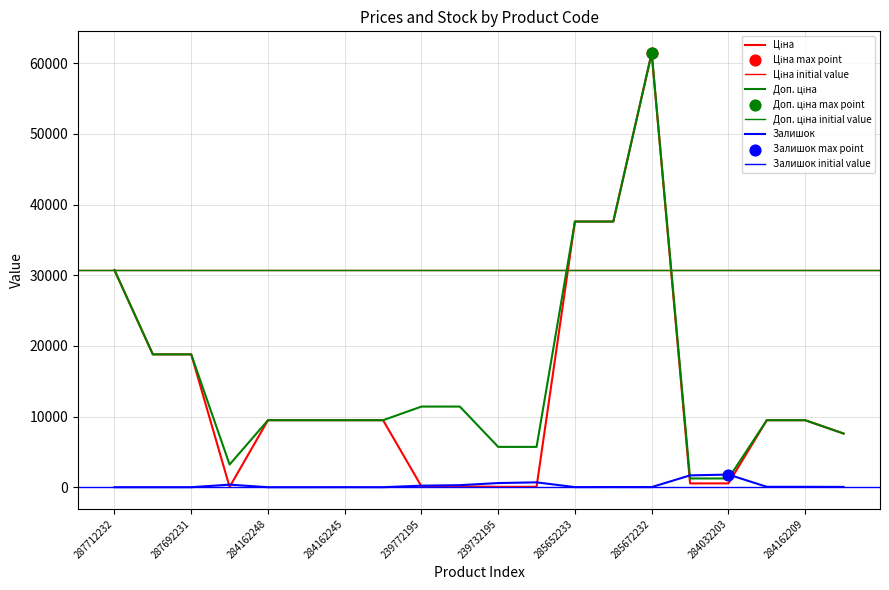

At which category is the sum across all series the highest?

285672232